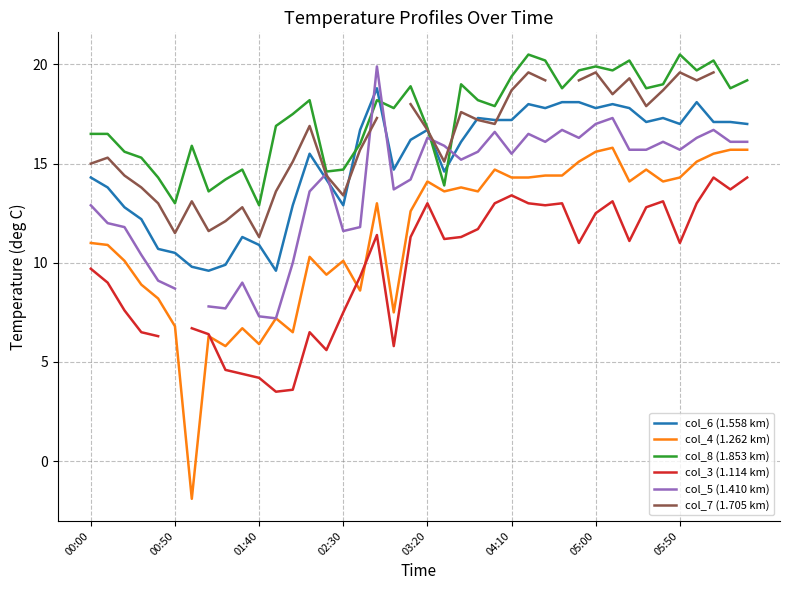

Where does the col_8 (1.853 km) series first go above 18?

13